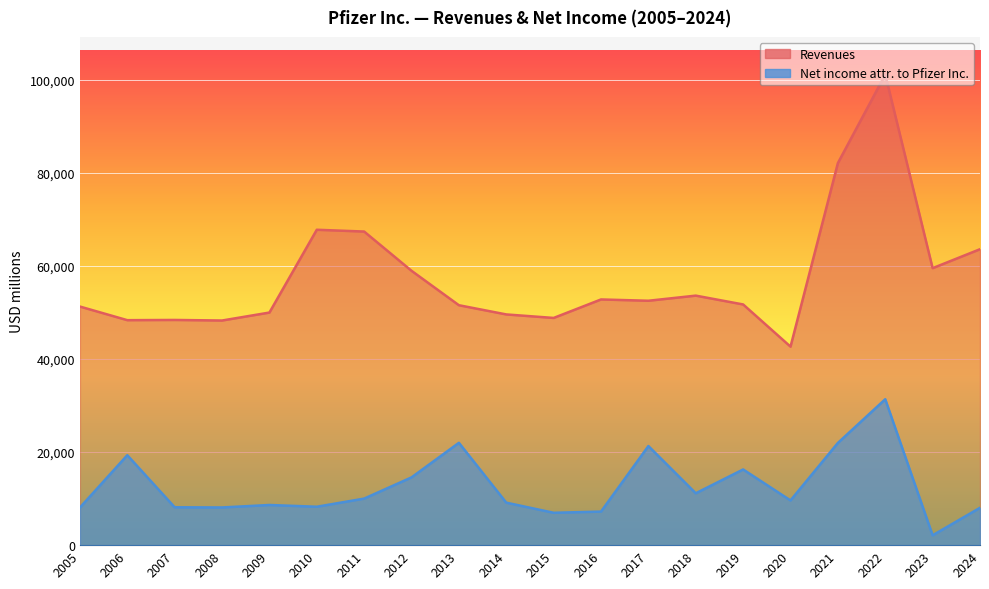

Reading right to left, what are all the values shown in this chart?

Revenues: 2024=63627	2023=59553	2022=101175	2021=82145	2020=42678	2019=51750	2018=53647	2017=52546	2016=52824	2015=48851	2014=49605	2013=51584	2012=58986	2011=67425	2010=67809	2009=50009	2008=48296	2007=48418	2006=48371	2005=51298
Net income attributable to Pfizer Inc.: 2024=8031	2023=2119	2022=31372	2021=21979	2020=9616	2019=16273	2018=11153	2017=21308	2016=7215	2015=6960	2014=9135	2013=22003	2012=14570	2011=10009	2010=8257	2009=8635	2008=8104	2007=8144	2006=19337	2005=8085